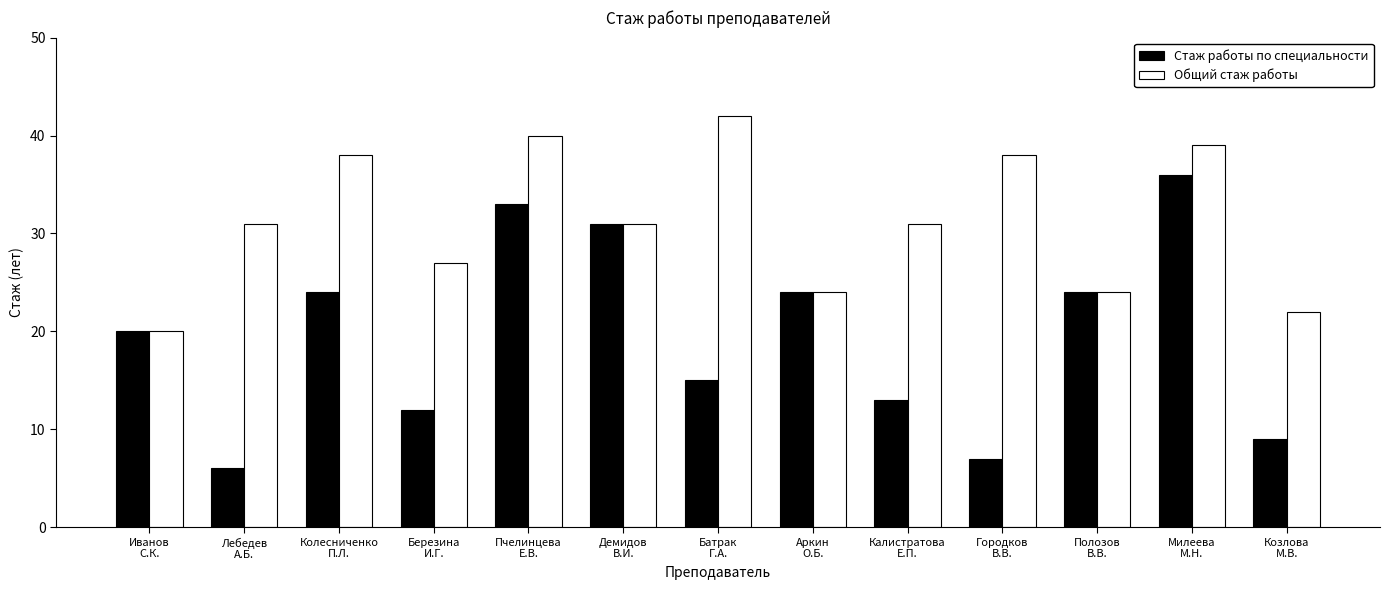

What is the minimum value for Стаж работы по специальности?

6